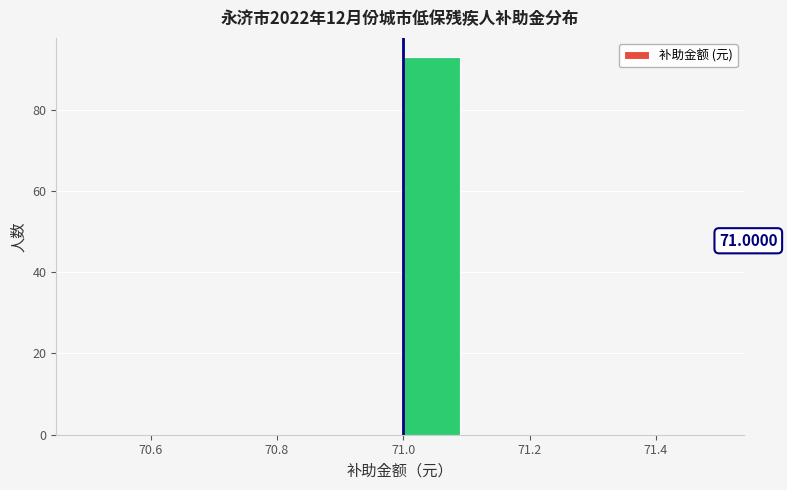

Over which range of the x-axis is the bar tallest?

71.0 to 71.1